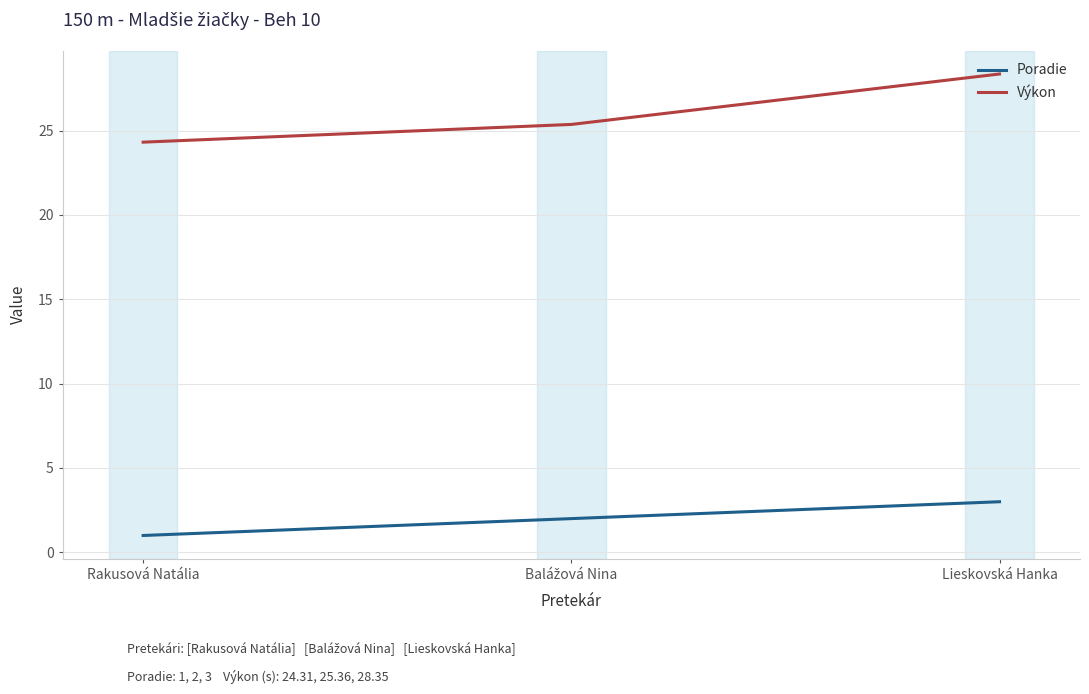

Which series has the largest range (max minus min)?

Výkon